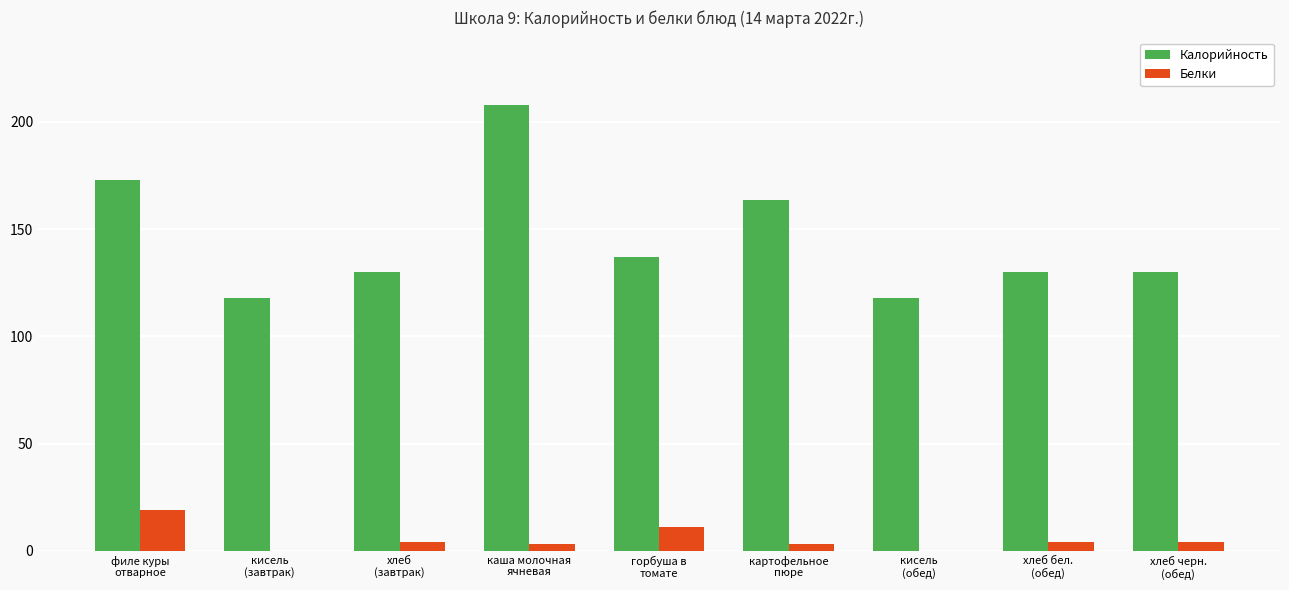

Which series has the largest range (max minus min)?

Калорийность